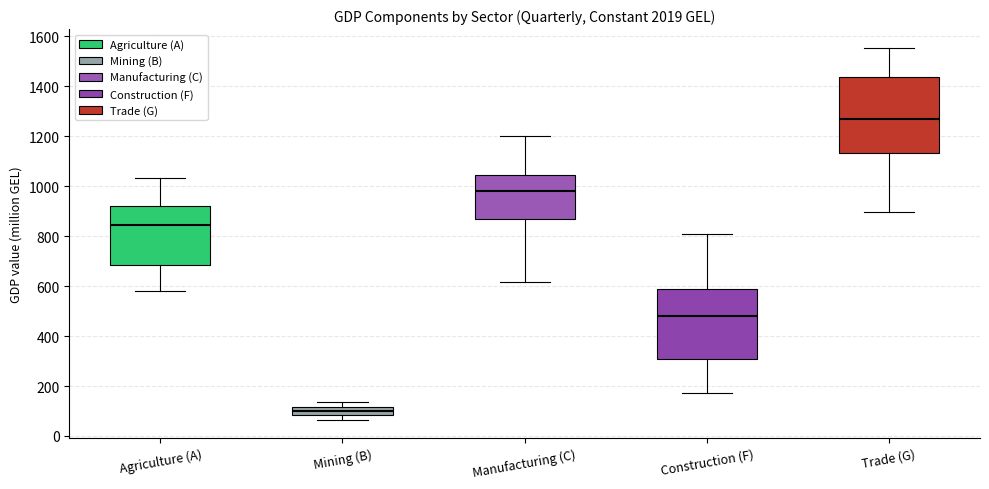

Where does the upper whisker of the box for Agriculture (A) end on the y-axis? The values are not printed on the chart, so give them approximately, as read against the axis.

1040